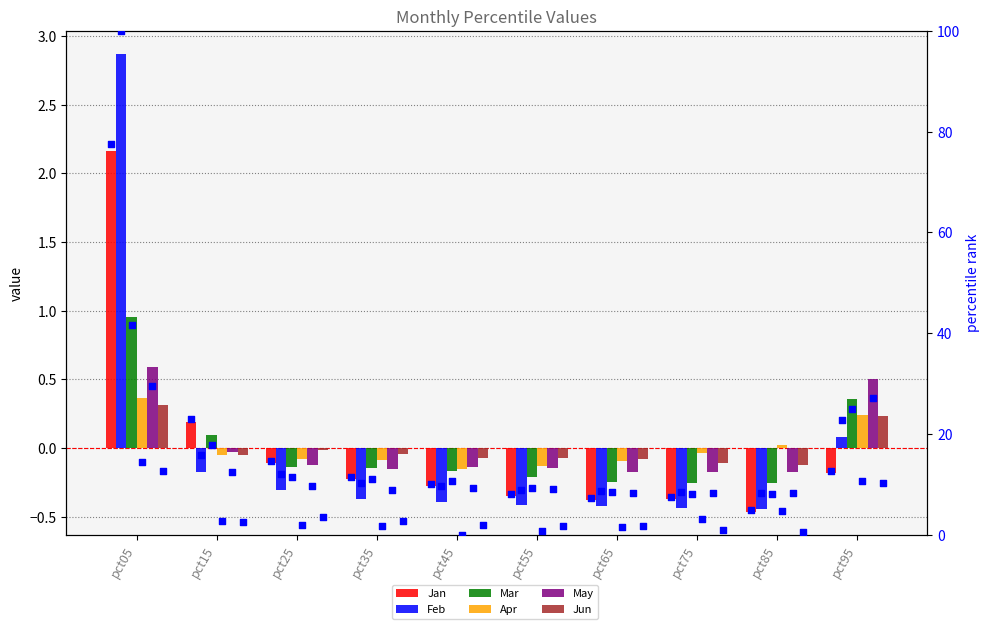

At which category is the sum across all series the highest?

pct05